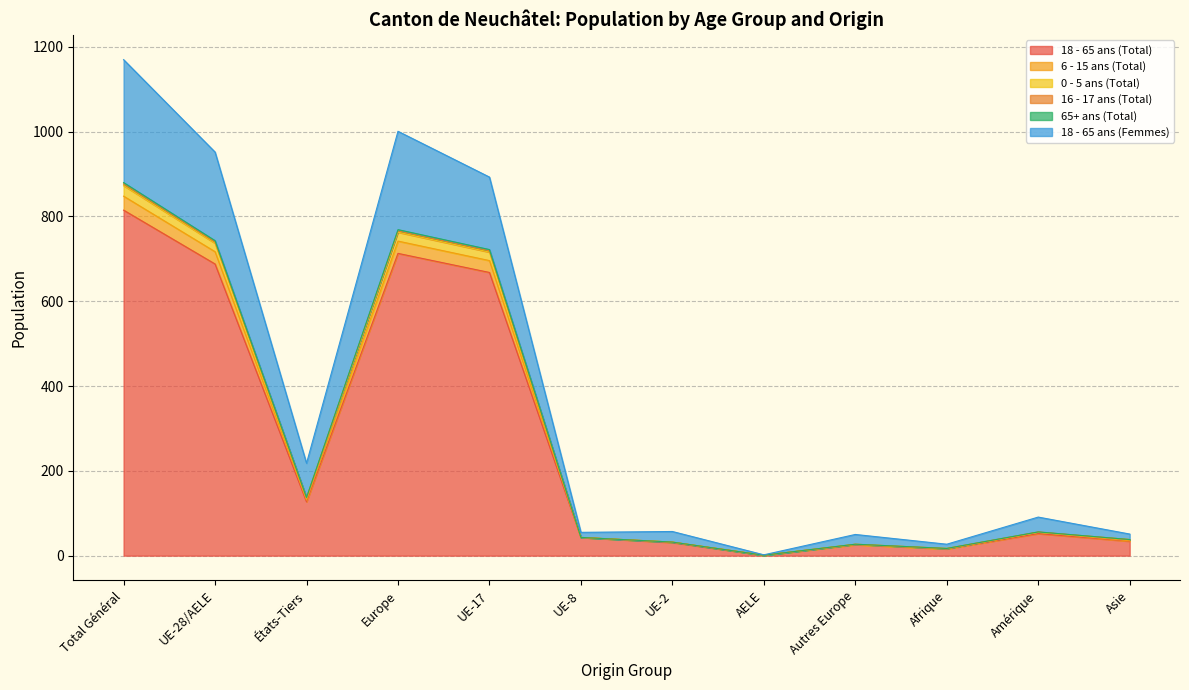

At which category is the sum across all series the highest?

Total Général